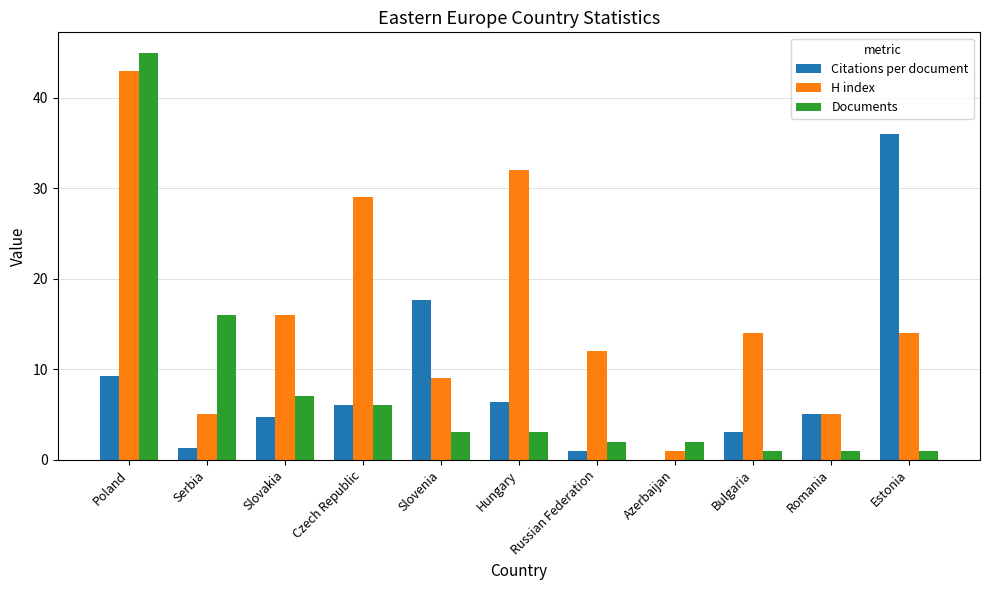

What is the approximate value of H index at Russian Federation?

12.0